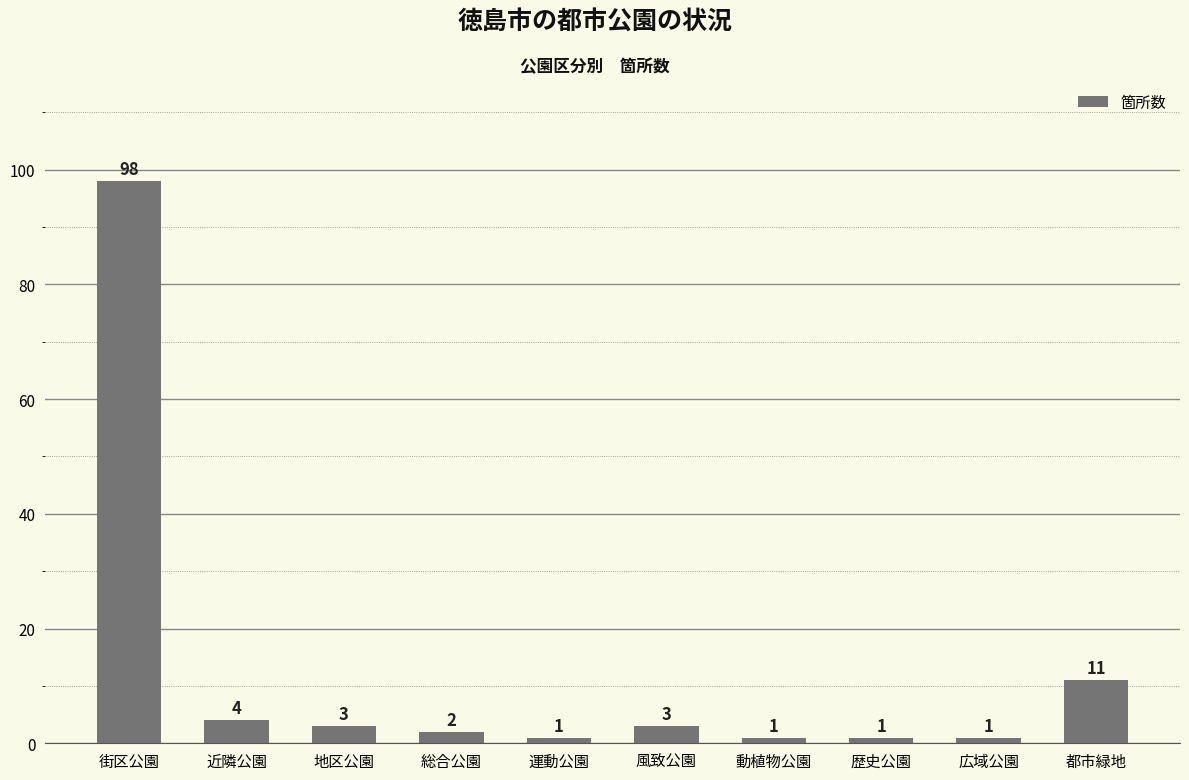

Which label corresponds to the largest value in the chart?

街区公園